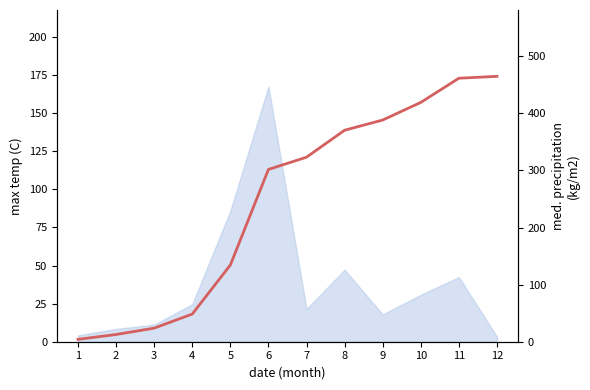

Reading left to right, what are all the values shown in this chart?

1=4.2	2=12.6	3=23.8	4=48.4	5=134.3	6=301.7	7=323.2	8=370.4	9=388.3	10=419.1	11=461.5	12=464.8